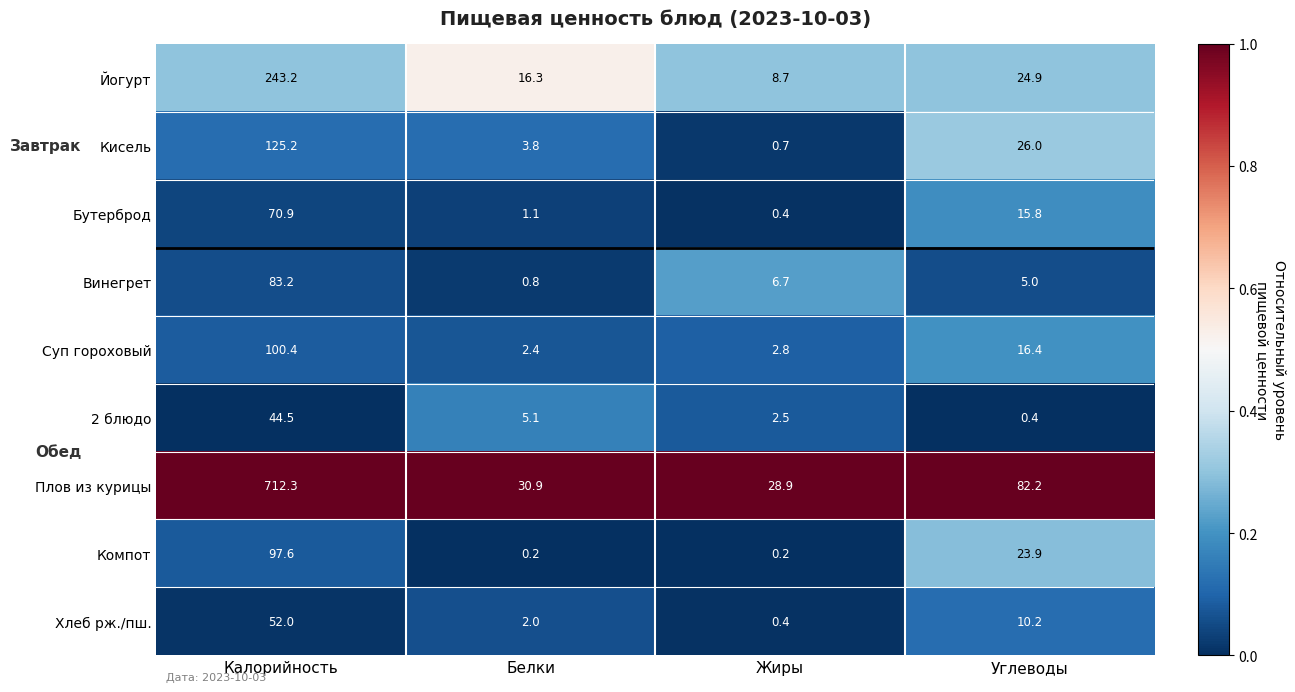

Where is Суп гороховый nearest to the value 51?

Углеводы